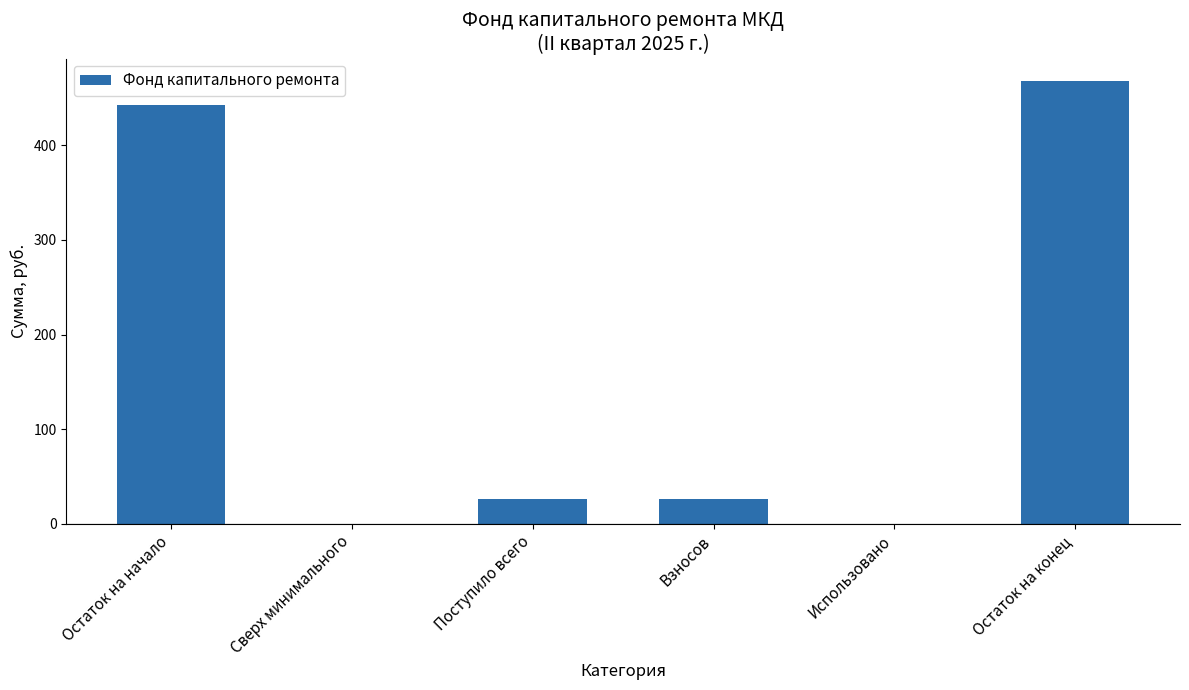

Reading left to right, extract all data points from this chart.

442.6	0.0	25.7	25.7	0.0	468.2